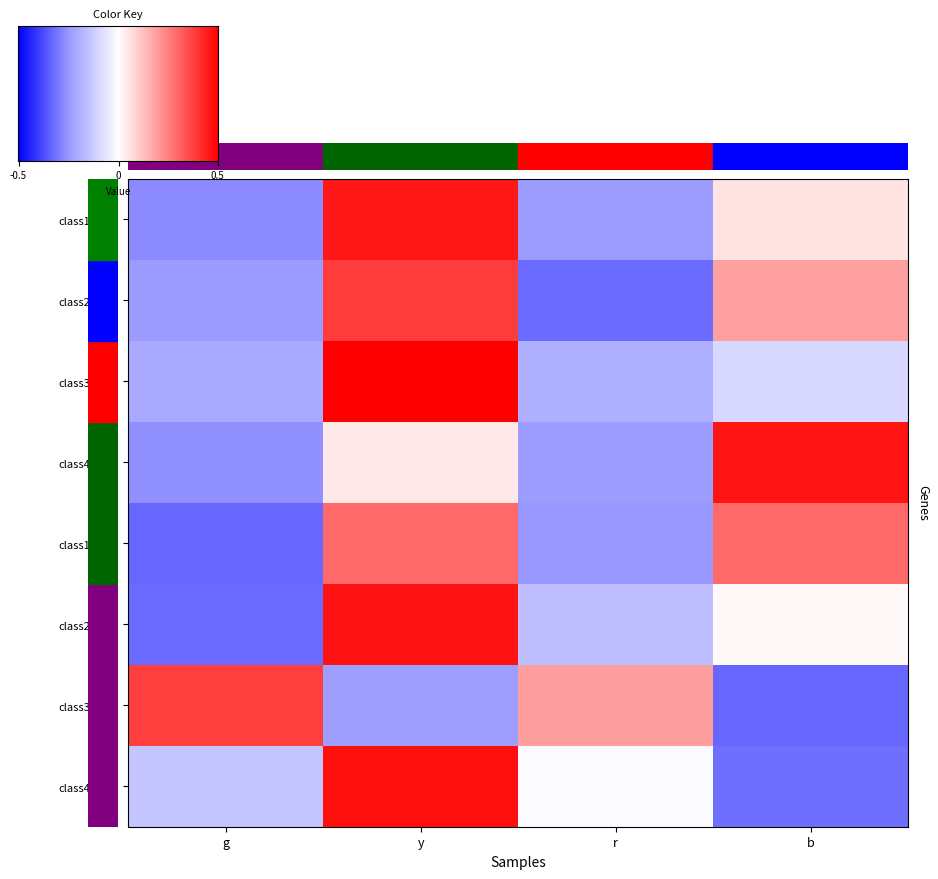

The class2_set2 series shows -0.3 at r. True or false?

False